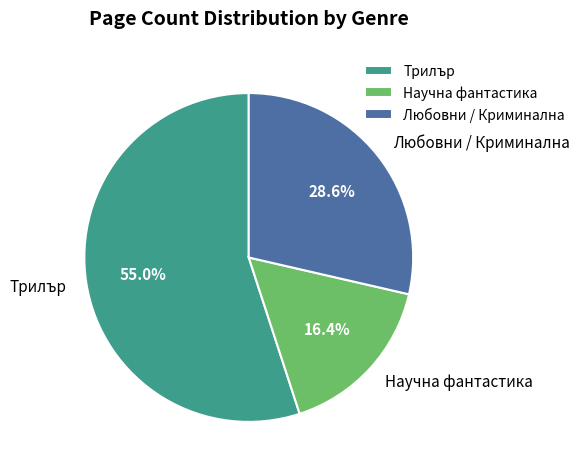

Rank the categories by value from highest to lowest.

Трилър, Любовни / Криминална, Научна фантастика